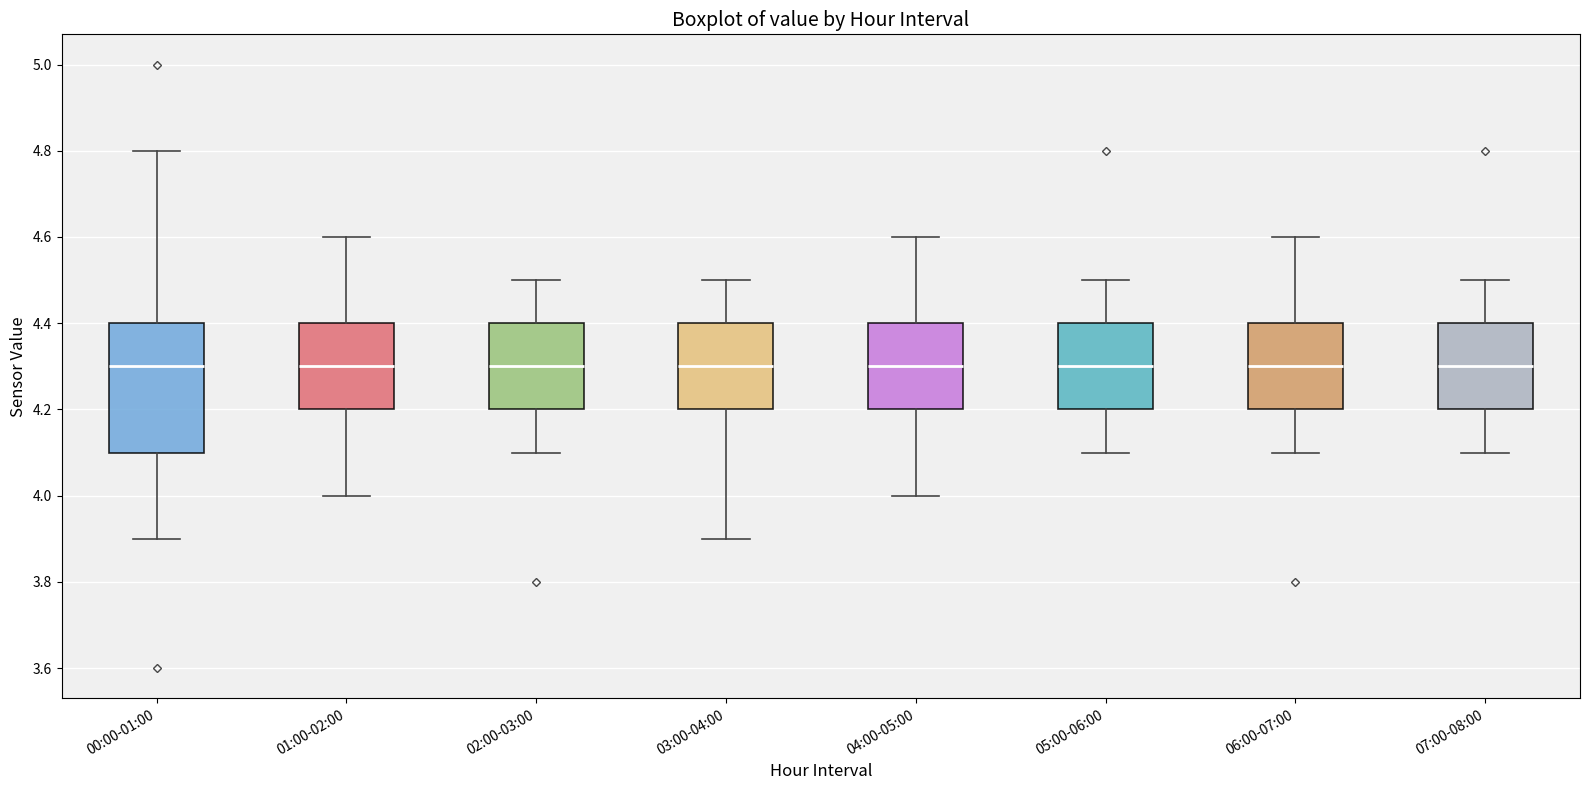

Reading left to right, transcribe this box plot: for each box, give where its median line is, the range the box spans, and where its two whiskers end, as read against the y-axis. The values are not printed on the chart, so give them approximately, as read against the axis.

00:00-01:00: median 4.3, box 4.1 to 4.4, whiskers 3.9 to 4.8
01:00-02:00: median 4.3, box 4.2 to 4.4, whiskers 4.0 to 4.6
02:00-03:00: median 4.3, box 4.2 to 4.4, whiskers 4.1 to 4.5
03:00-04:00: median 4.3, box 4.2 to 4.4, whiskers 3.9 to 4.5
04:00-05:00: median 4.3, box 4.2 to 4.4, whiskers 4.0 to 4.6
05:00-06:00: median 4.3, box 4.2 to 4.4, whiskers 4.1 to 4.5
06:00-07:00: median 4.3, box 4.2 to 4.4, whiskers 4.1 to 4.6
07:00-08:00: median 4.3, box 4.2 to 4.4, whiskers 4.1 to 4.5